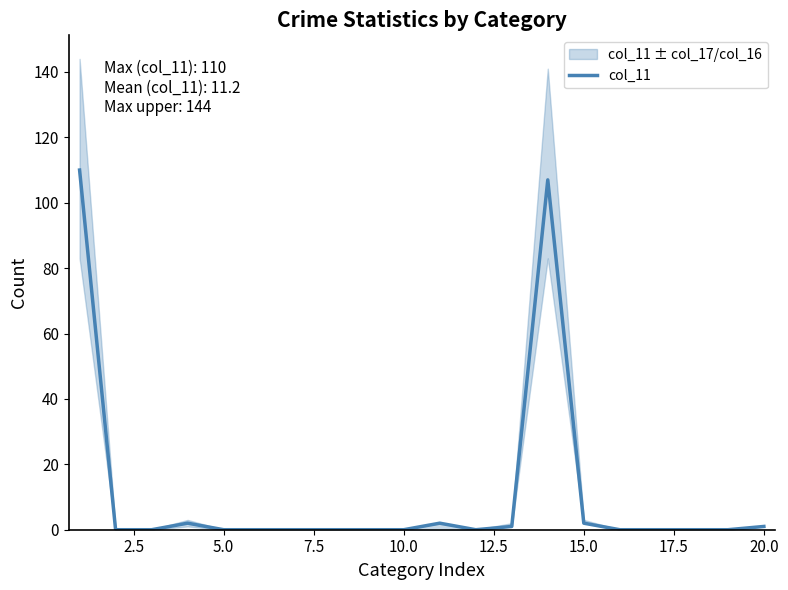

What is the greatest value displayed?

110